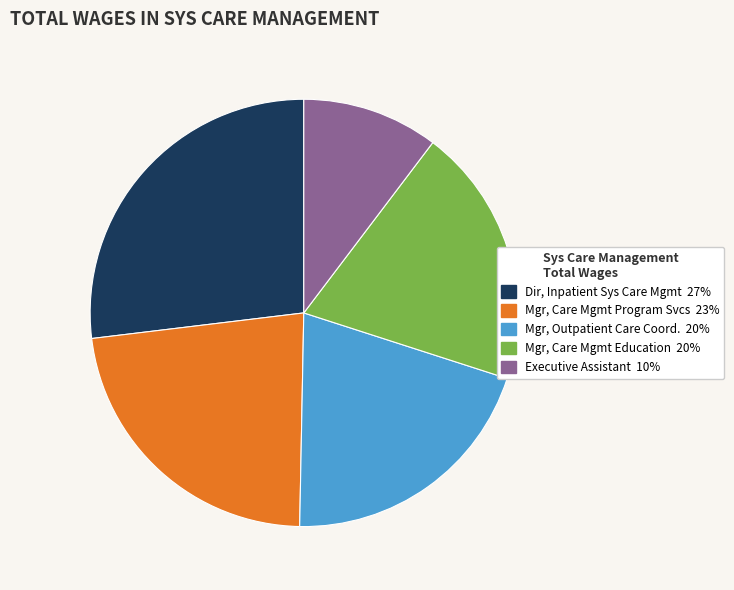

How many segments does this pie chart have?

5